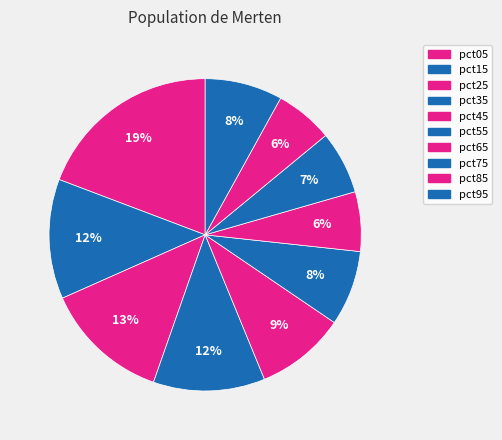

Count the number of slices in the pie.

10